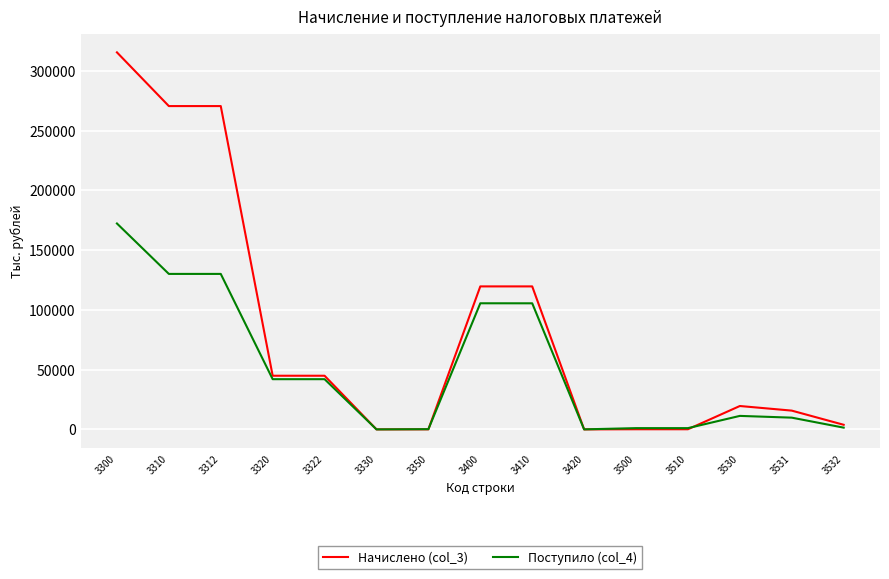

At how many categories does at least one series exceed 314393?

1